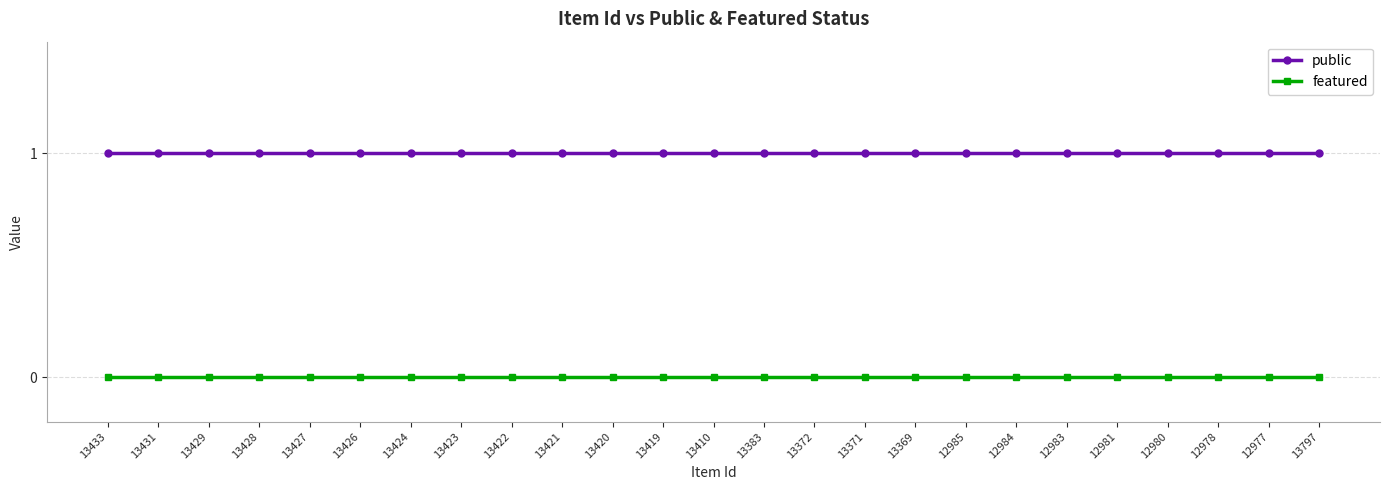

What is the spread (max minus min) of values at 13428?

1